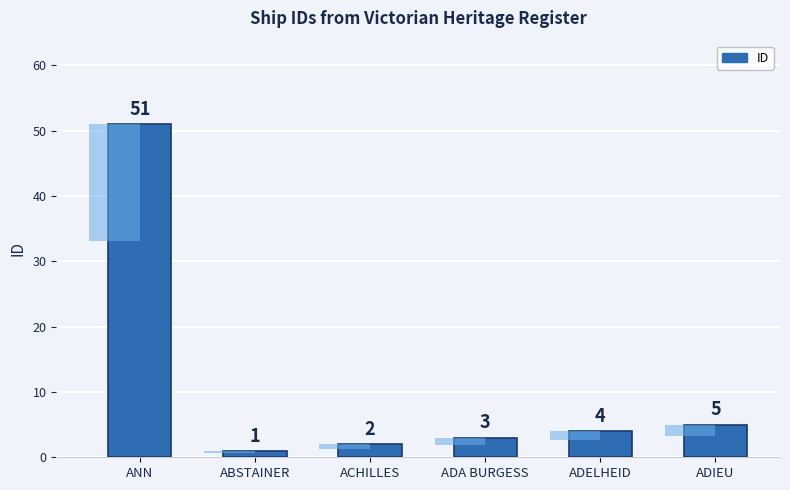

How many distinct data groups are displayed?

1